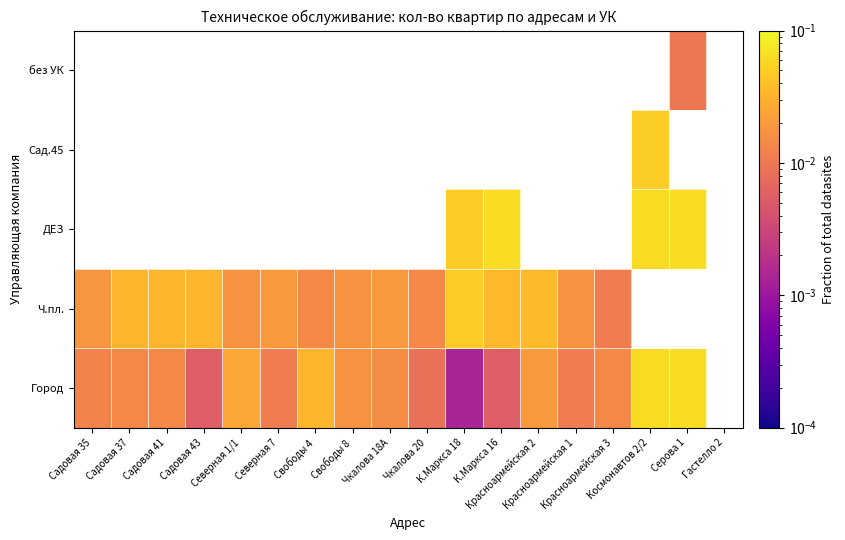

How many series are shown in this chart?

5